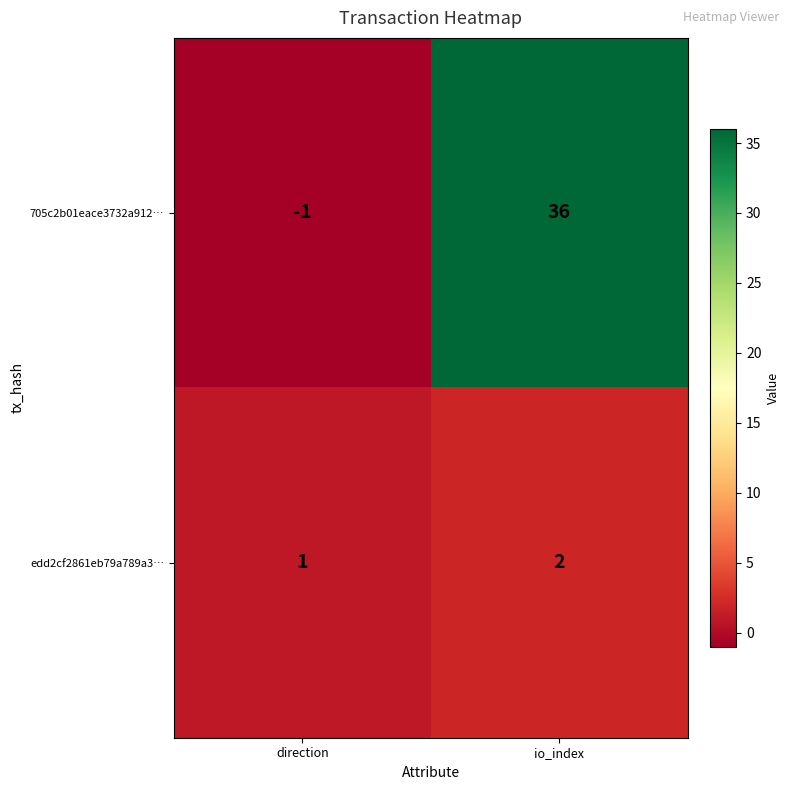

Which series has the largest total across all categories?

705c2b01eace3732a912…